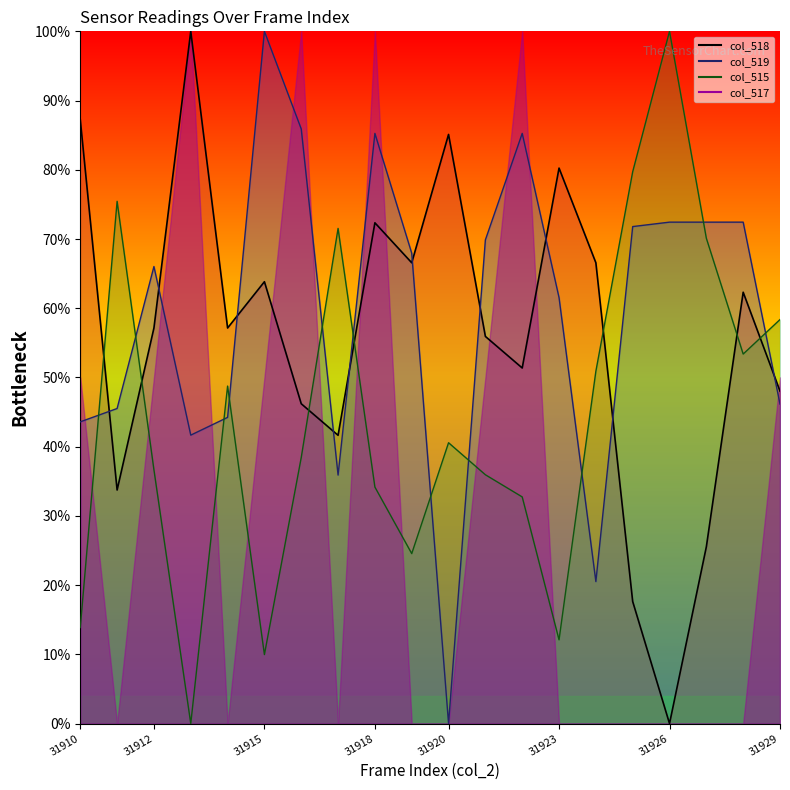

What is the difference between the second highest and minimum values in the col_515_line series?

79.7